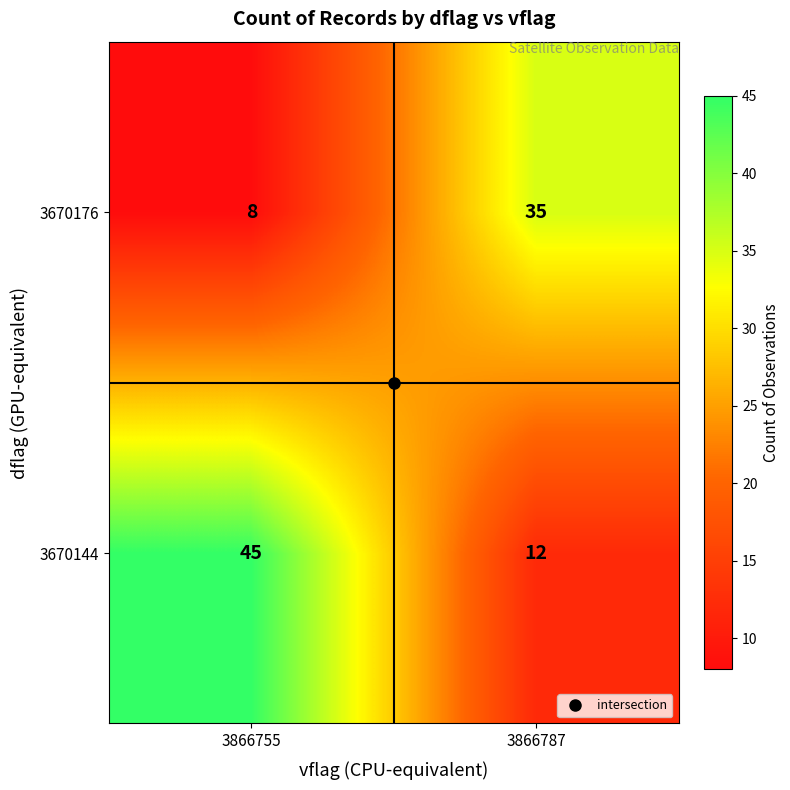

Rank the series by their average value, from lowest to highest.

3670176, 3670144